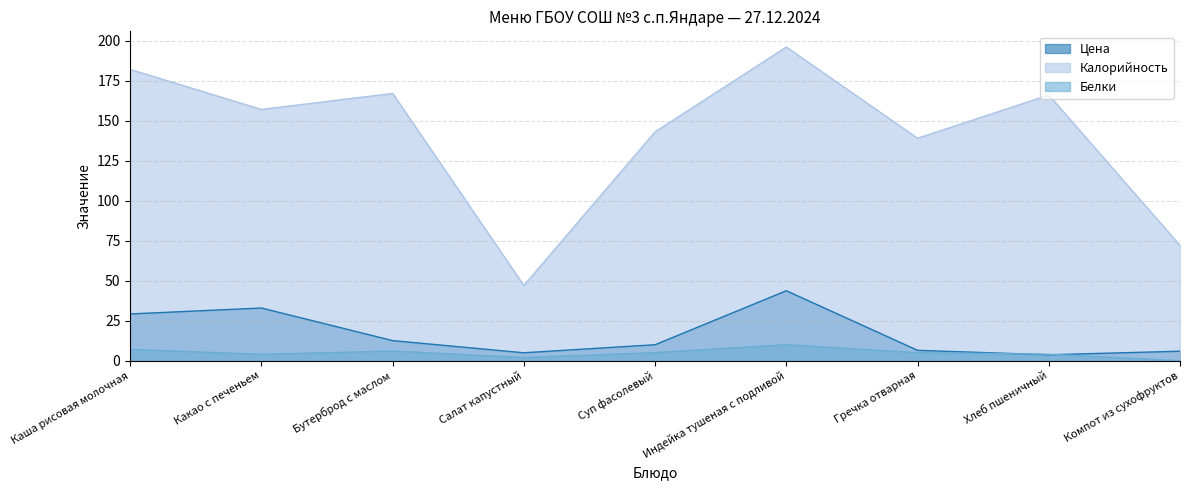

What is the average value of the Калорийность series?

141.0